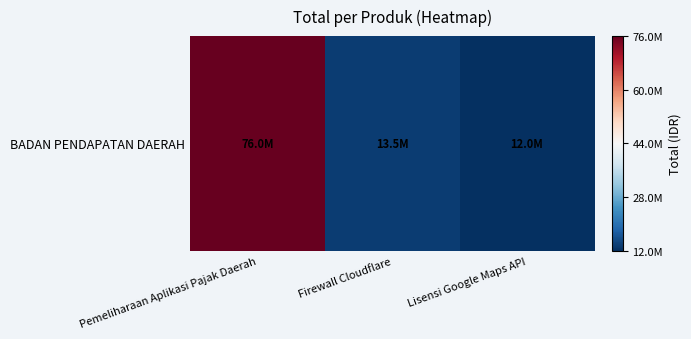

Between Firewall Cloudflare and Lisensi Google Maps API, which is larger?

Firewall Cloudflare